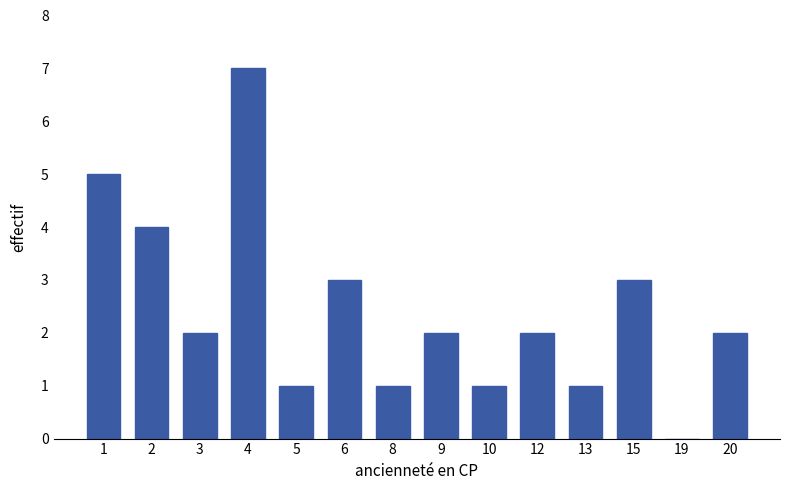

Reading left to right, list all the values displayed in this chart.

1=5	2=4	3=2	4=7	5=1	6=3	8=1	9=2	10=1	12=2	13=1	15=3	19=0	20=2